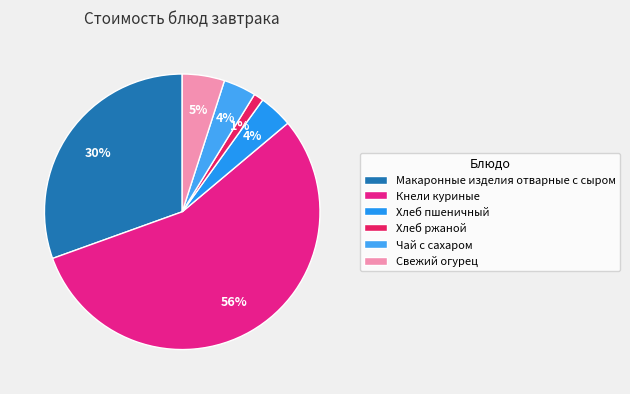

What is the smallest slice in the pie chart?

Хлеб ржаной